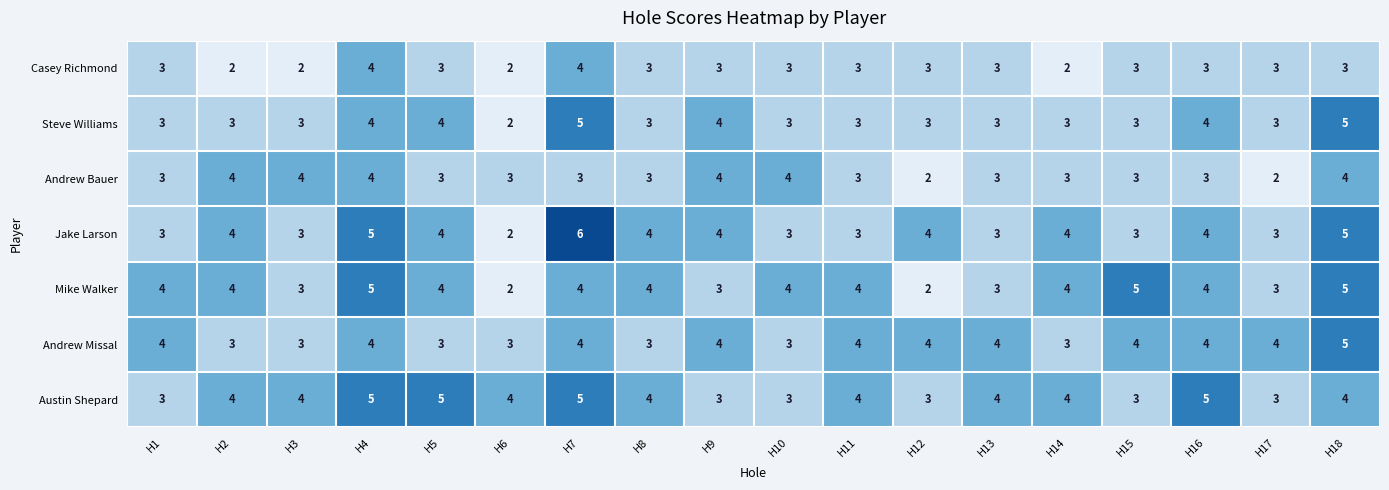

What is the spread (max minus min) of values at H16?

2